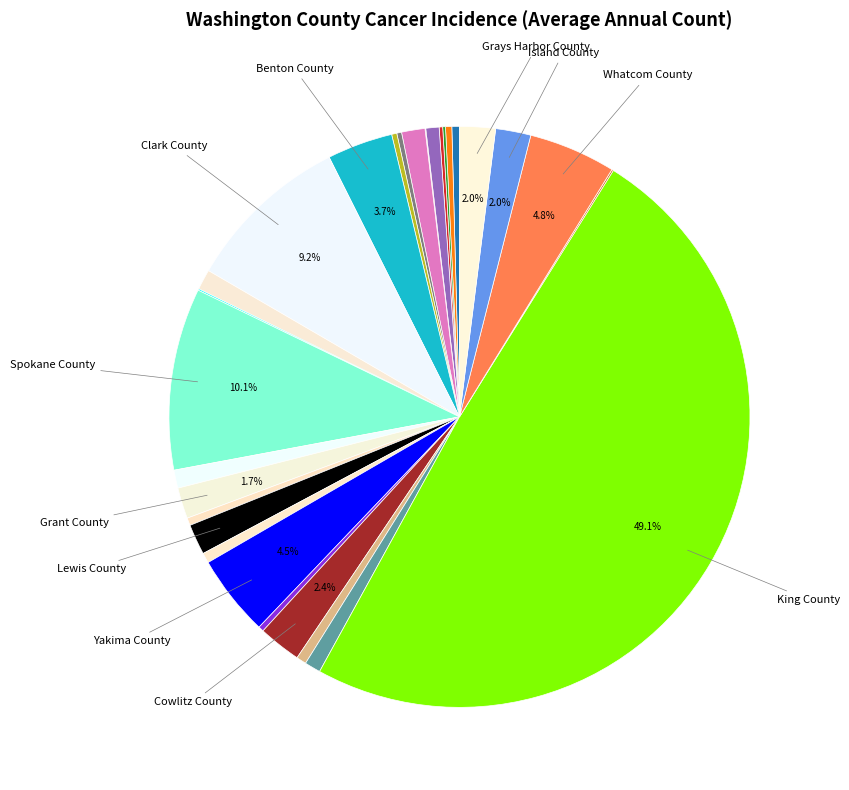

Count the number of slices in the pie.

29